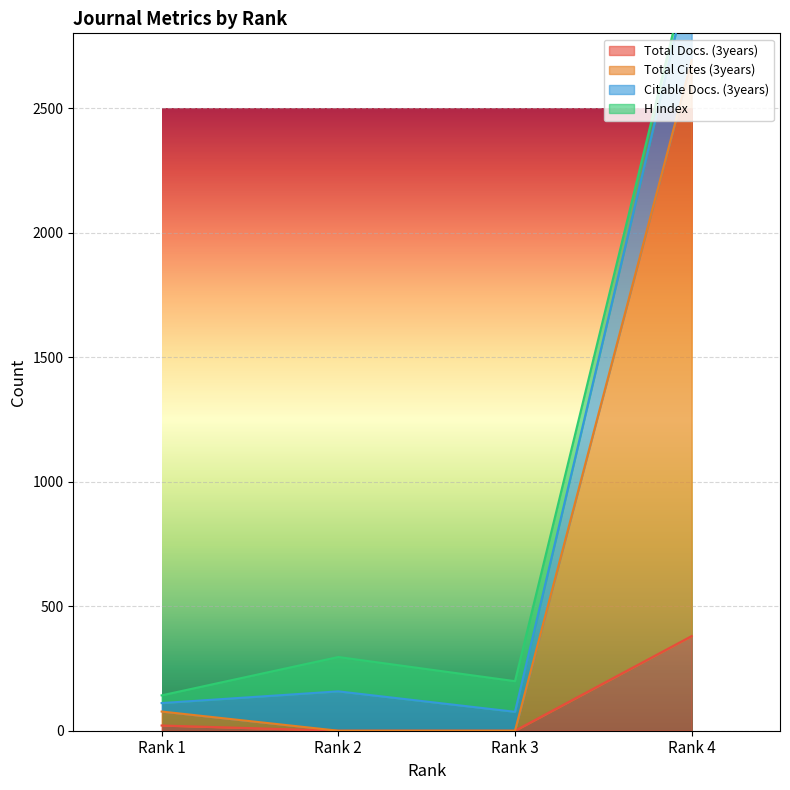

How many data points in Total Docs. (3years) are less than 21?

2